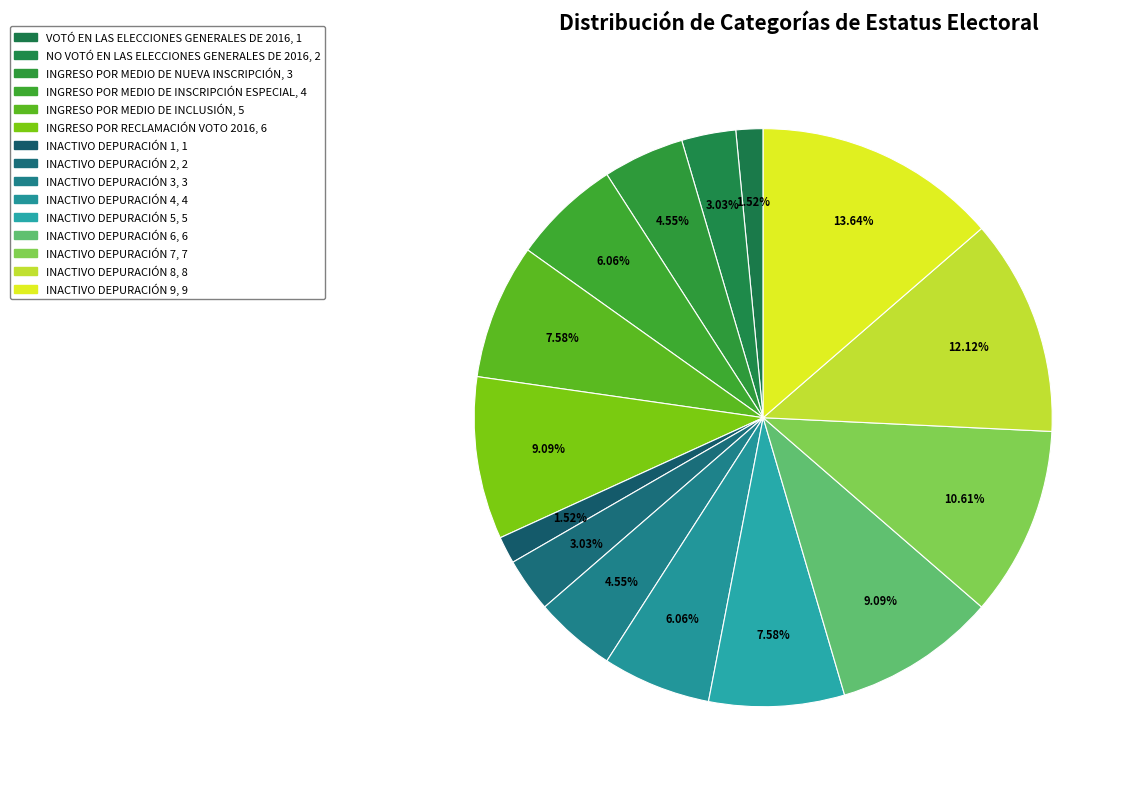

Approximately how many times larger is the value at INACTIVO DEPURACIÓN 6 compared to INACTIVO DEPURACIÓN 8?

0.8